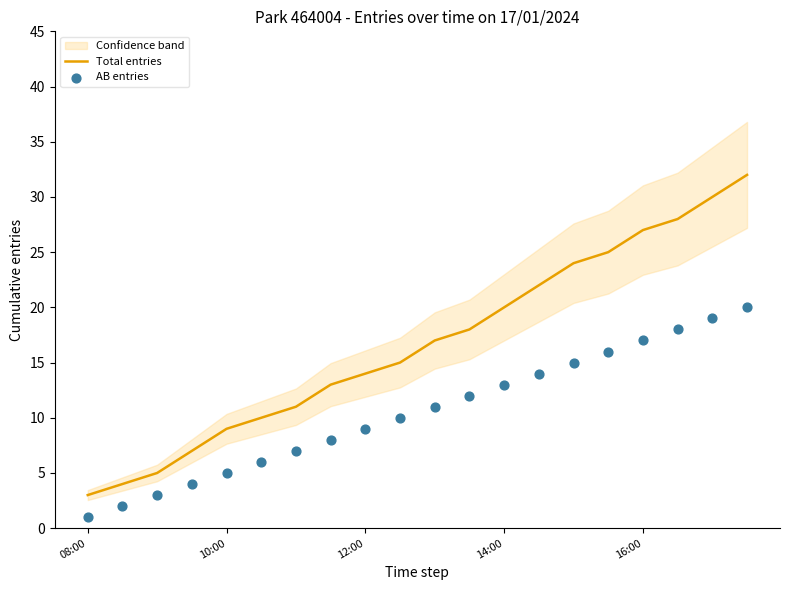

What is the total value across all series at 08:00?

4